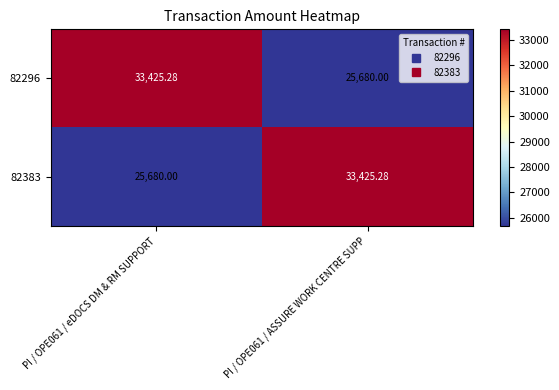

Is the value of 82296 at PI / OPE061 / eDOCS DM & RM SUPPORT greater than the value of 82383 at PI / OPE061 / eDOCS DM & RM SUPPORT?

Yes